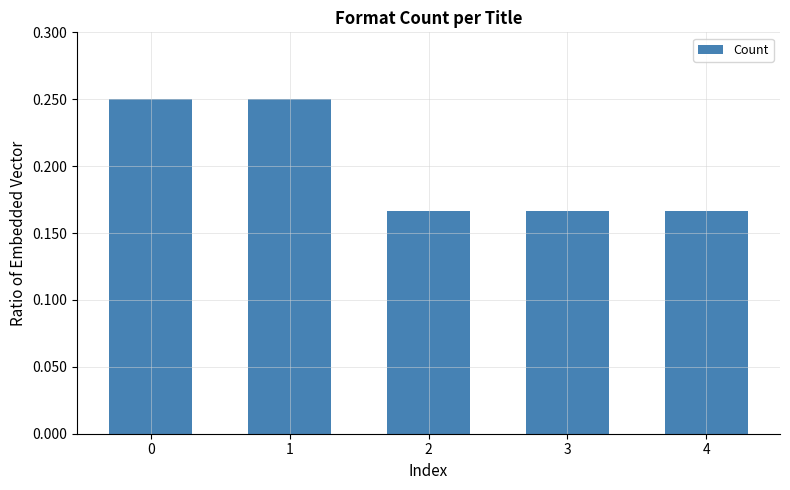

The value at 3 is 0.1. True or false?

False